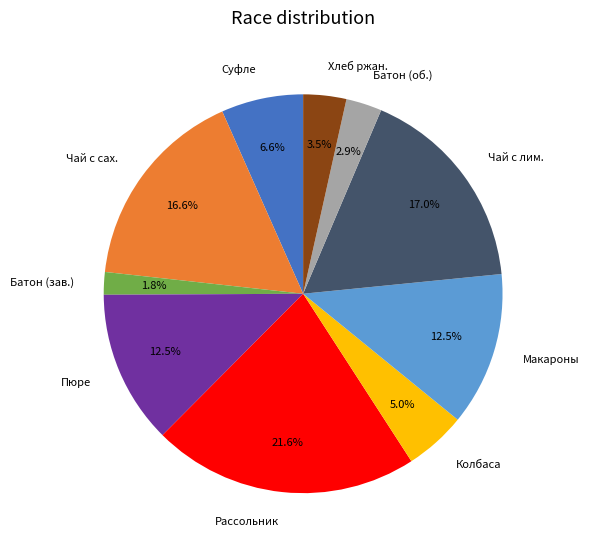

To the nearest percent, what is the difference between the largest and smallest slice percentages?

20%